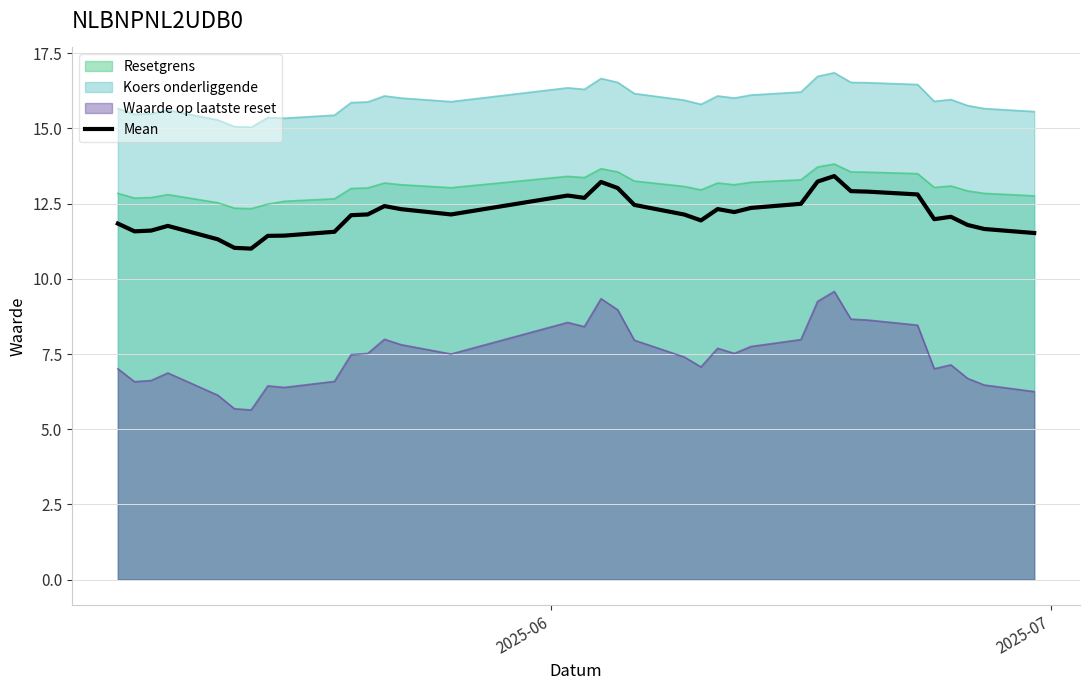

True or false: Mean and Koers onderliggende cross at least once.

False